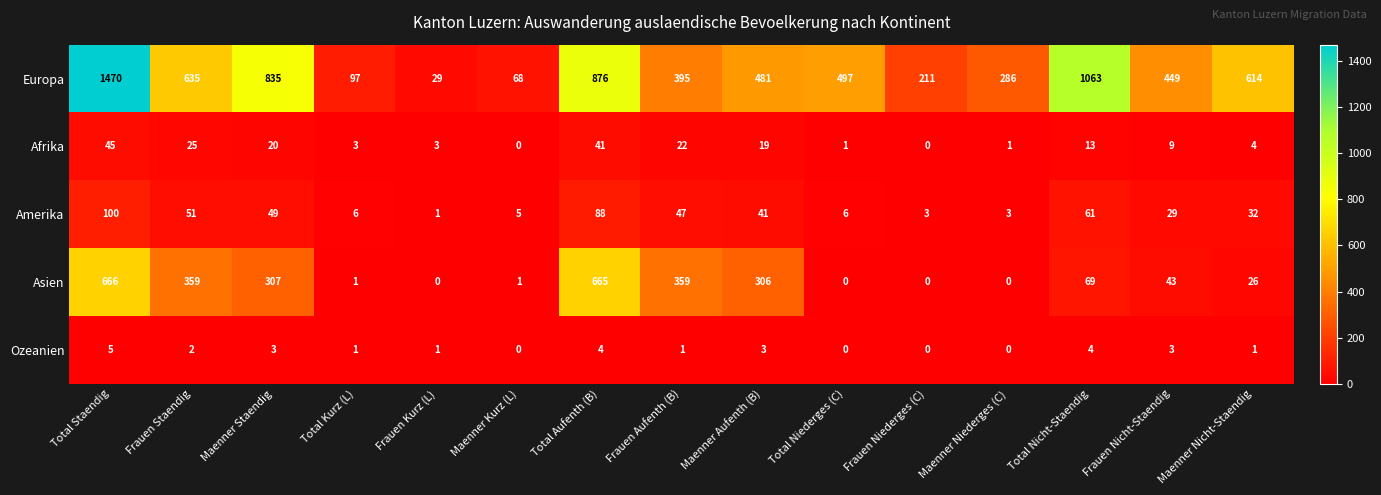

True or false: Europa has a value of 293 at Total Niederges (C).

False